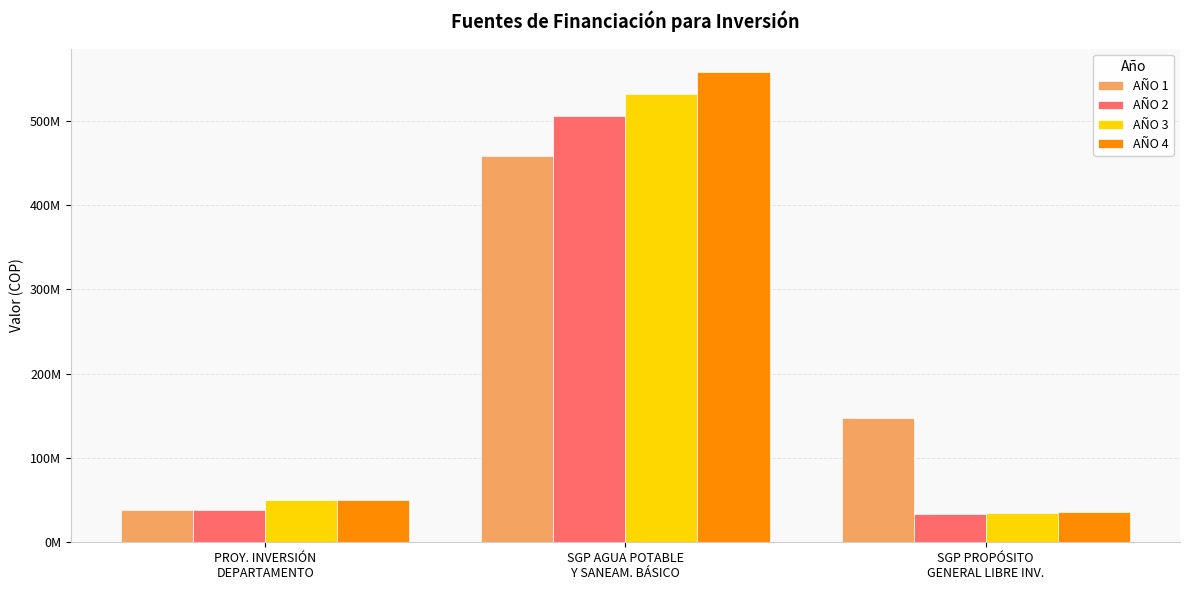

Which series has the largest total across all categories?

AÑO 1